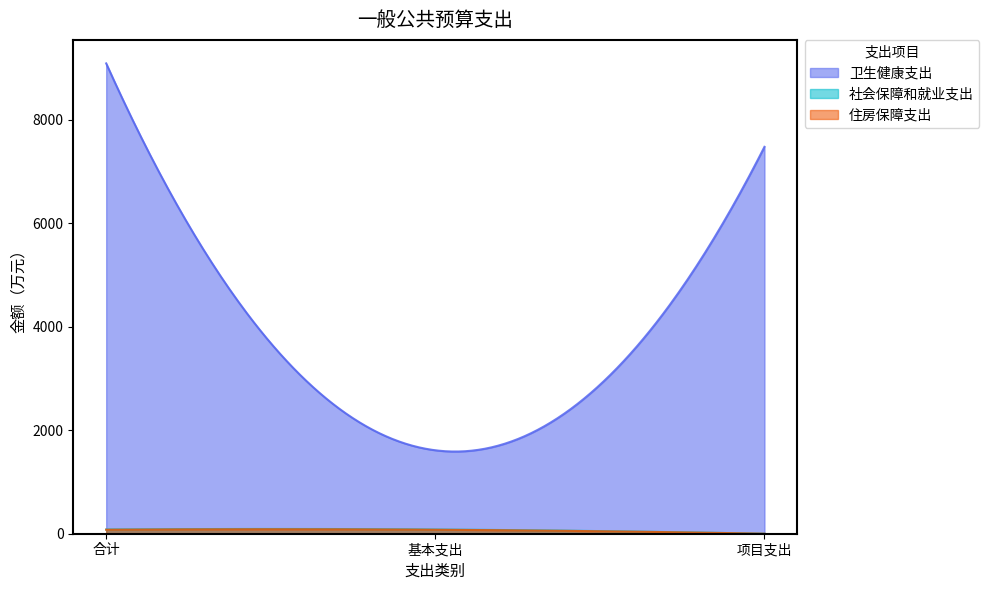

At 基本支出, list the series in order from largest to smallest.

卫生健康支出, 社会保障和就业支出, 住房保障支出